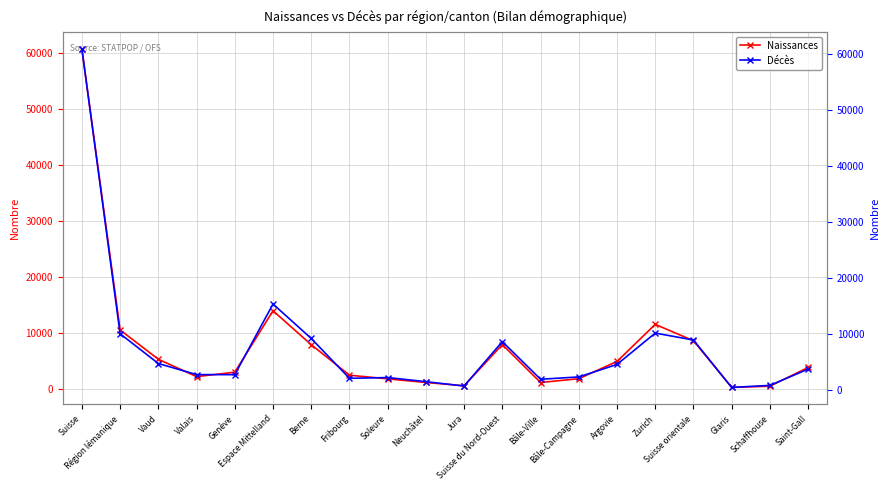

What are all the series names shown in the legend?

Naissances, Décès